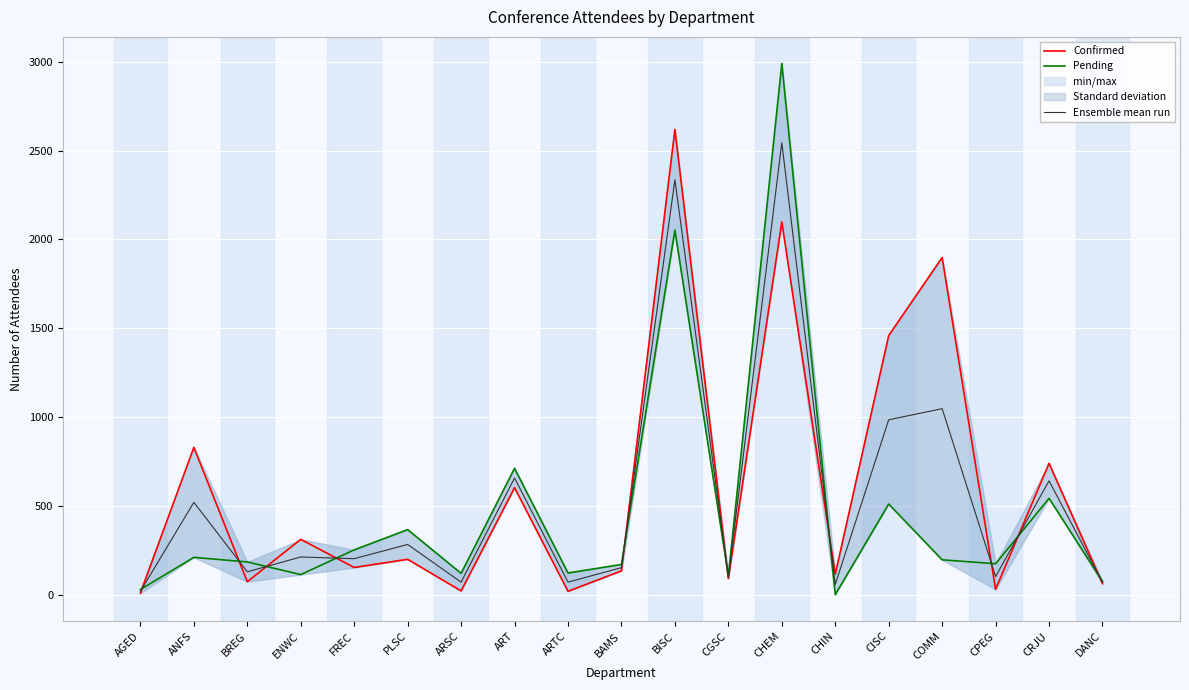

What are all the series names shown in the legend?

Confirmed, Pending, Ensemble mean run